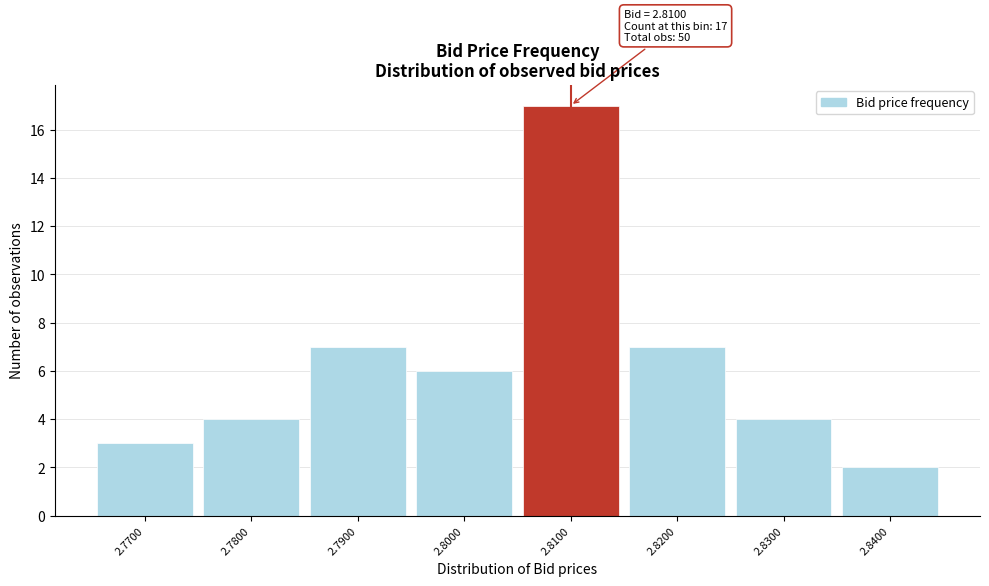

Which range on the x-axis has the tallest bar?

2.805 to 2.815